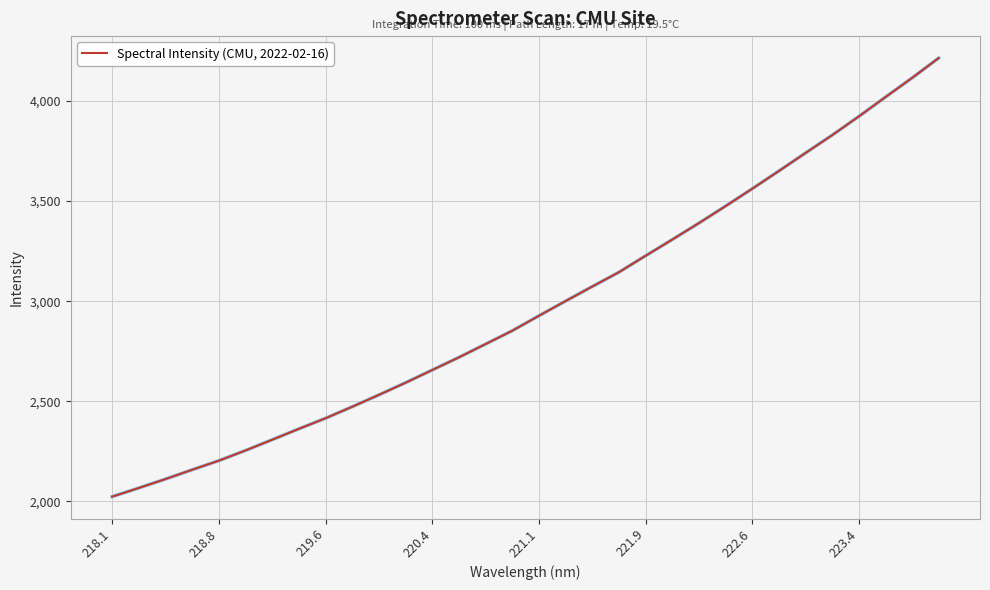

What is the greatest value displayed?

4214.1